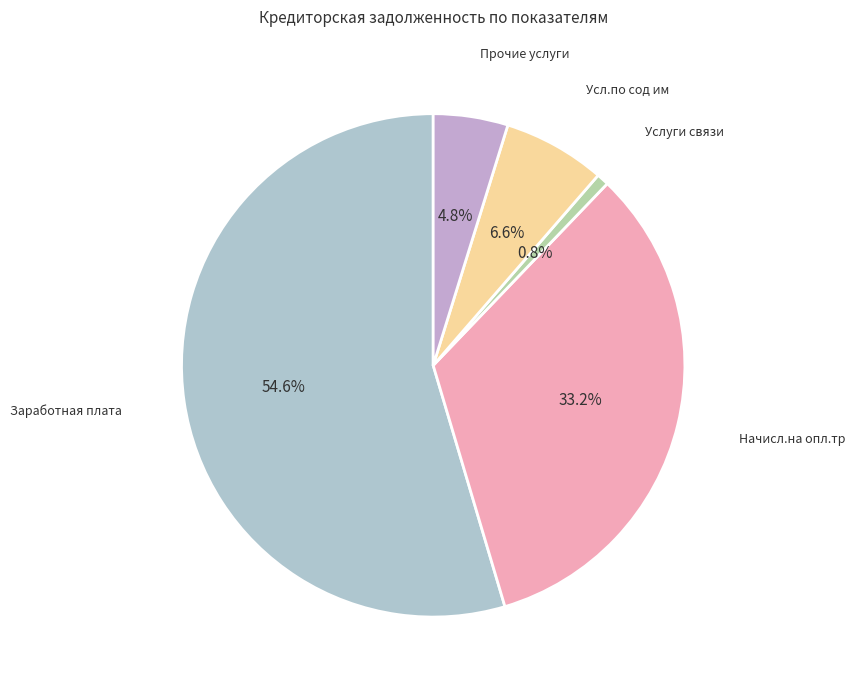

How many slices are in this pie chart?

5